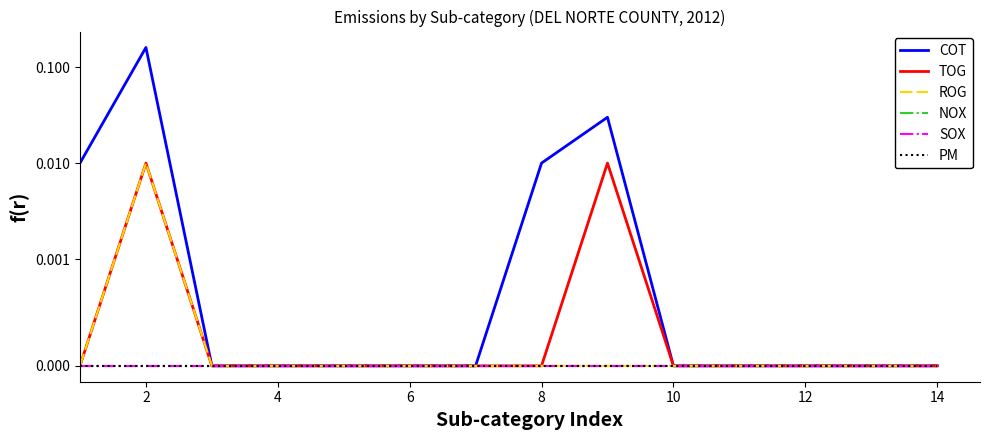

In ROG, how many points are higher than both neighbors (excluding endpoints)?

1